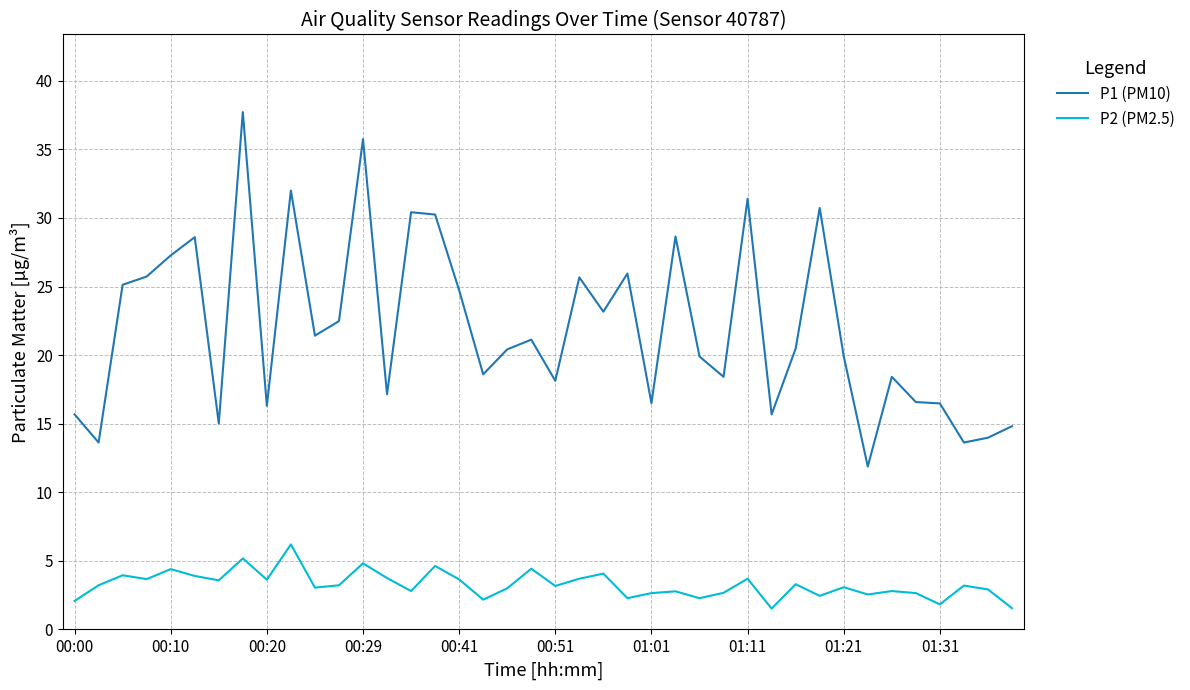

Which series has the largest total across all categories?

P1 (PM10)